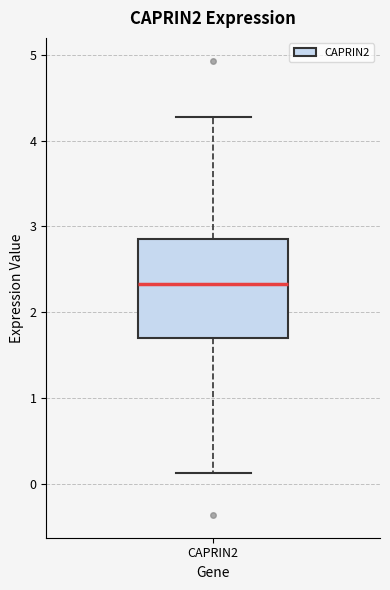

Transcribe this box plot: give where the median line is, the range the box spans, and where the two whiskers end, as read against the y-axis. The values are not printed on the chart, so give them approximately, as read against the axis.

median 2.3, box 1.7 to 2.9, whiskers 0.1 to 4.3